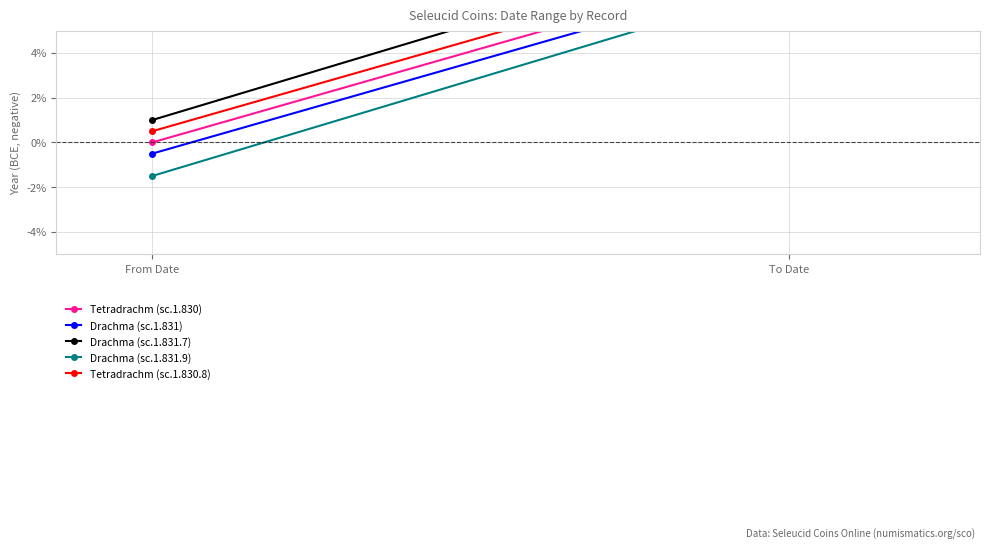

How many lines are shown in the chart?

5